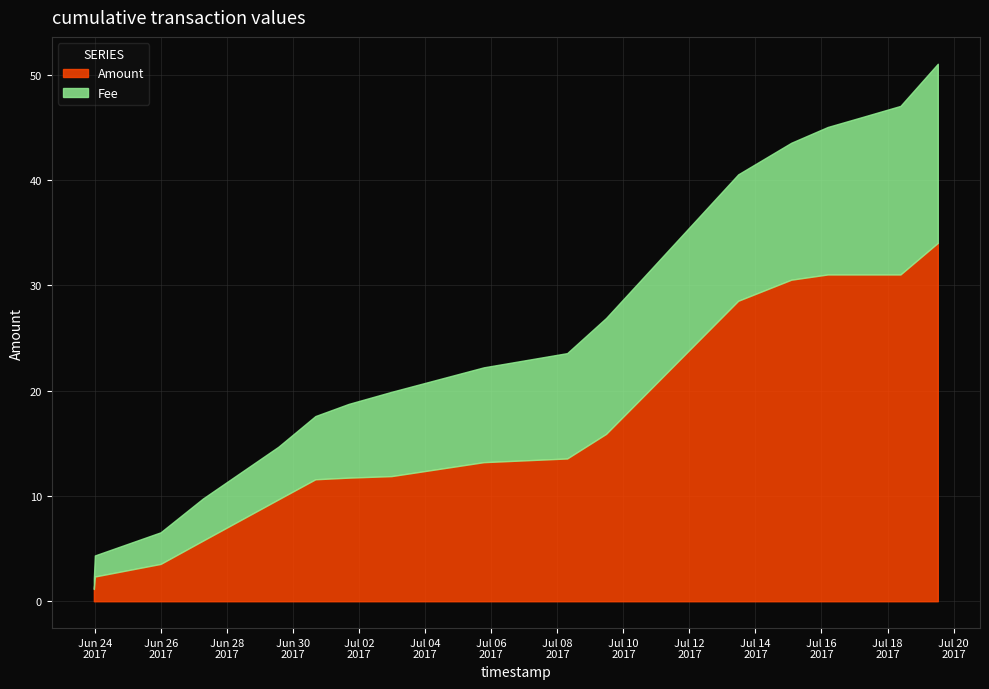

List the series in order of their overall mean, lowest first.

Fee, Amount